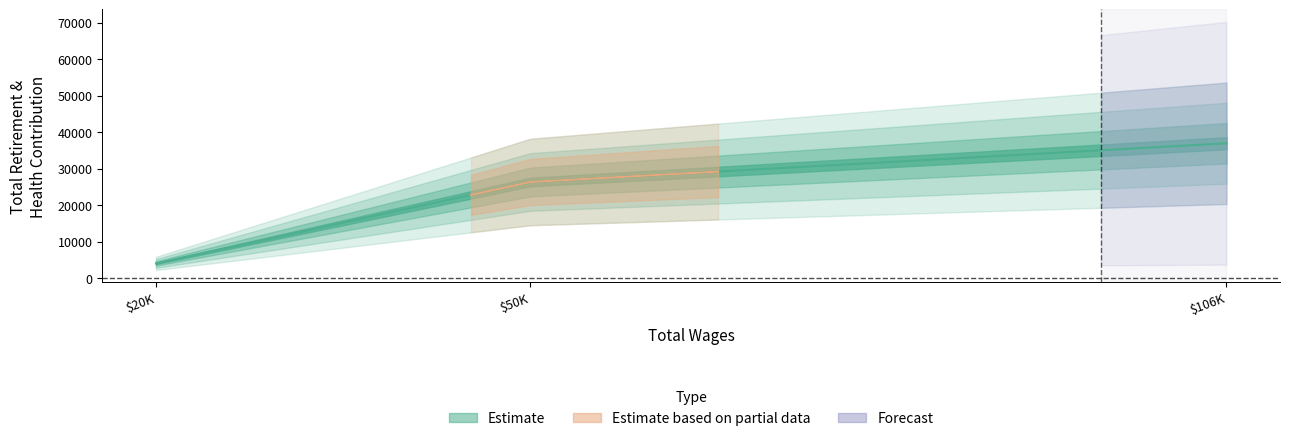

The chart shows a value of 23716 at Child Welfare & Truancy Coordi. True or false?

False